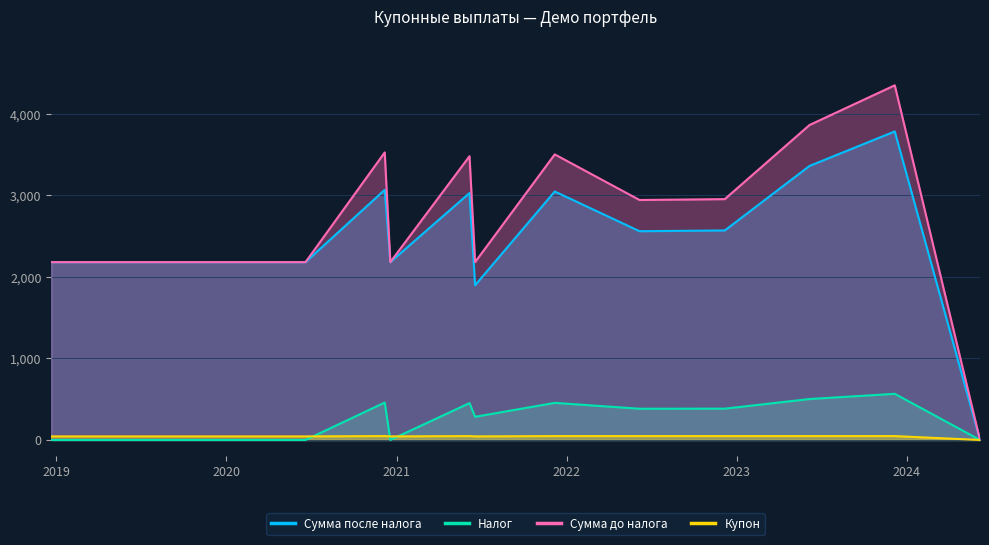

What is the label of the 8th point from the right?

2021-06-06